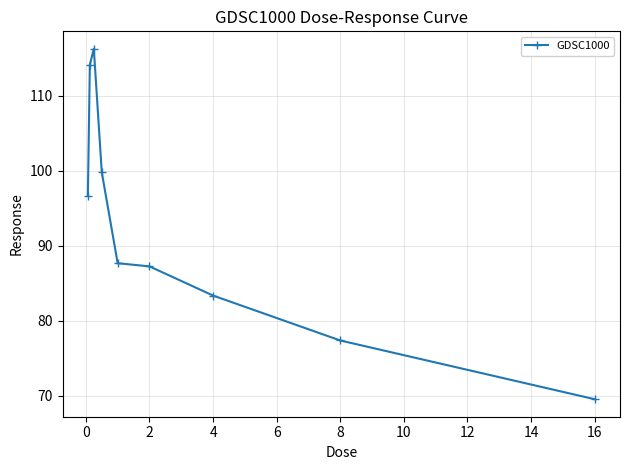

What is the value of the 5th point from the left?

87.7